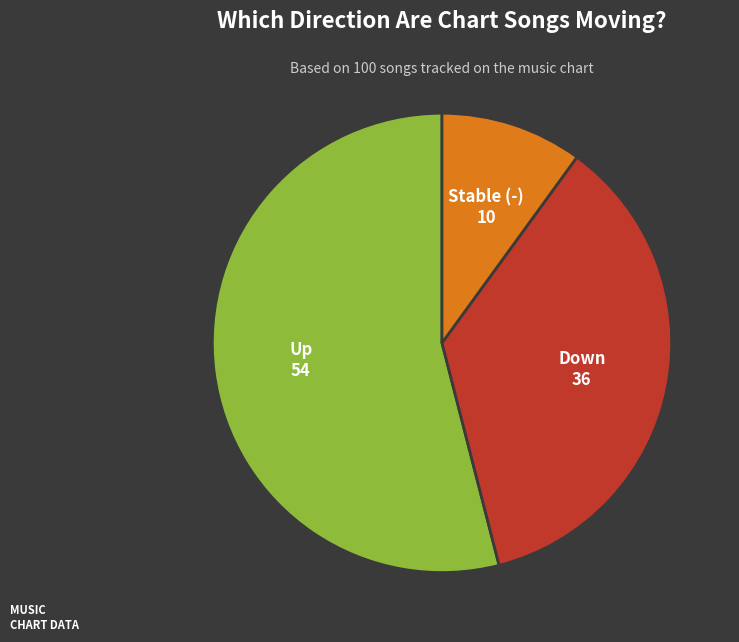

Count the number of slices in the pie.

3